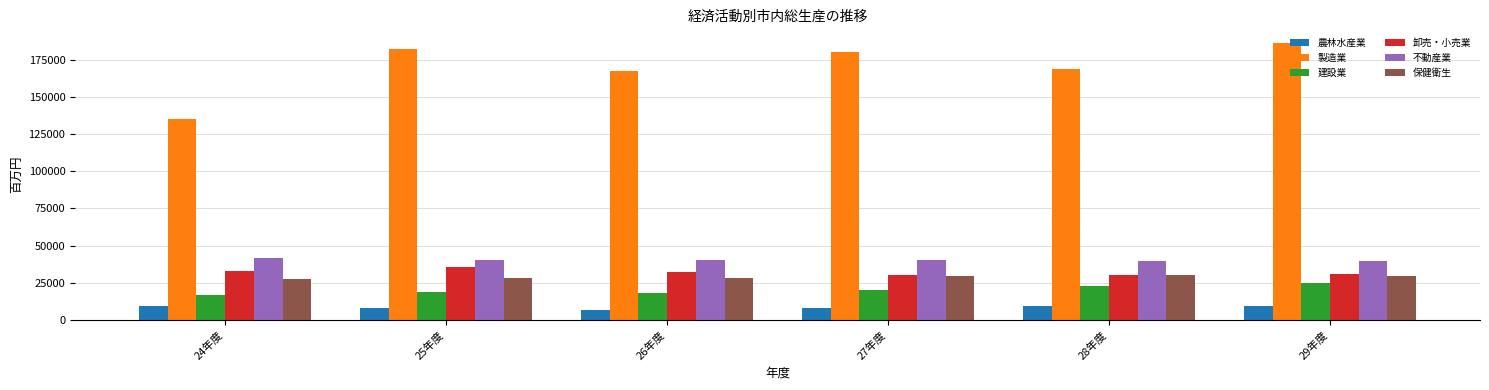

Which series has the largest range (max minus min)?

製造業